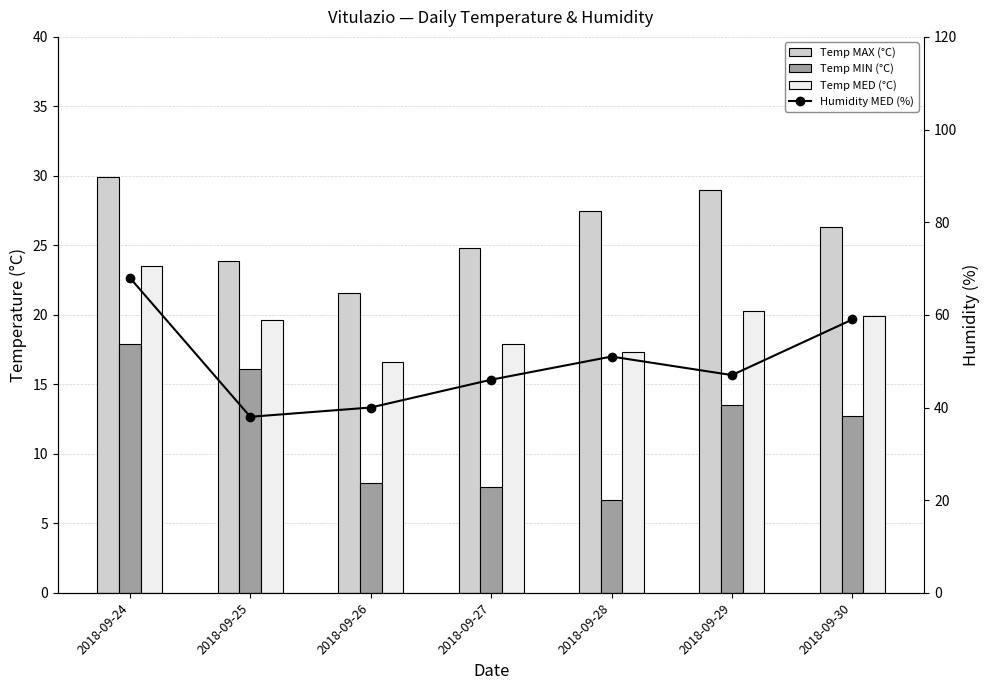

What is the difference between the highest and lowest values at 2018-09-29?

33.5